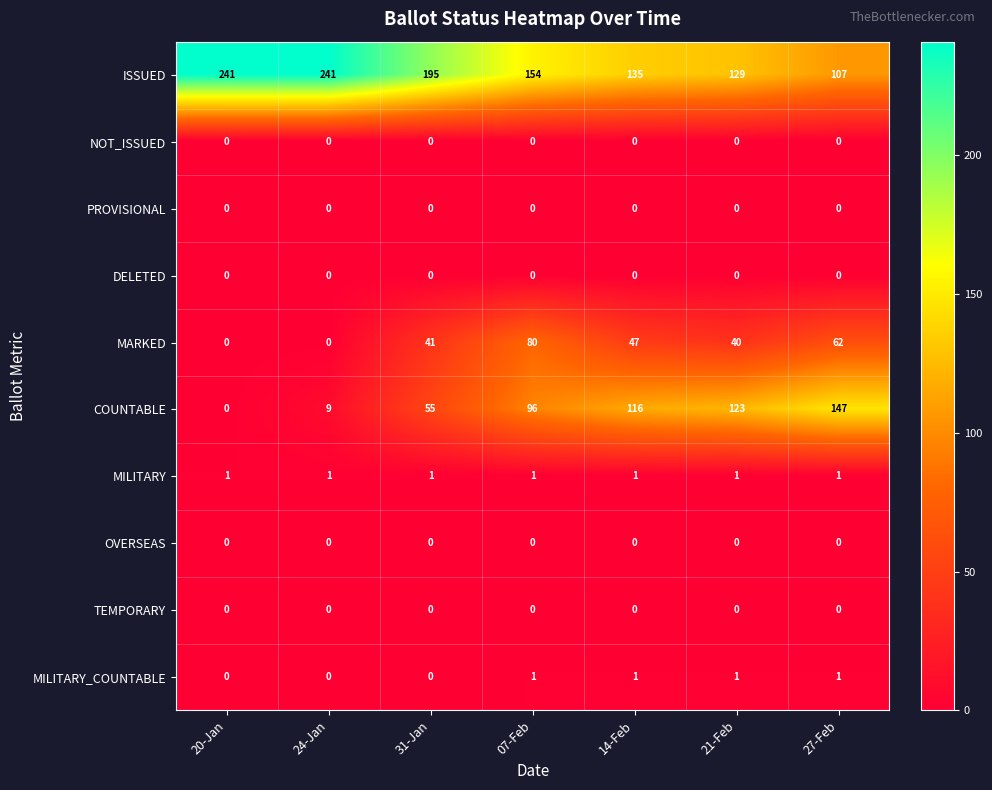

How many categories are shown in the chart?

7